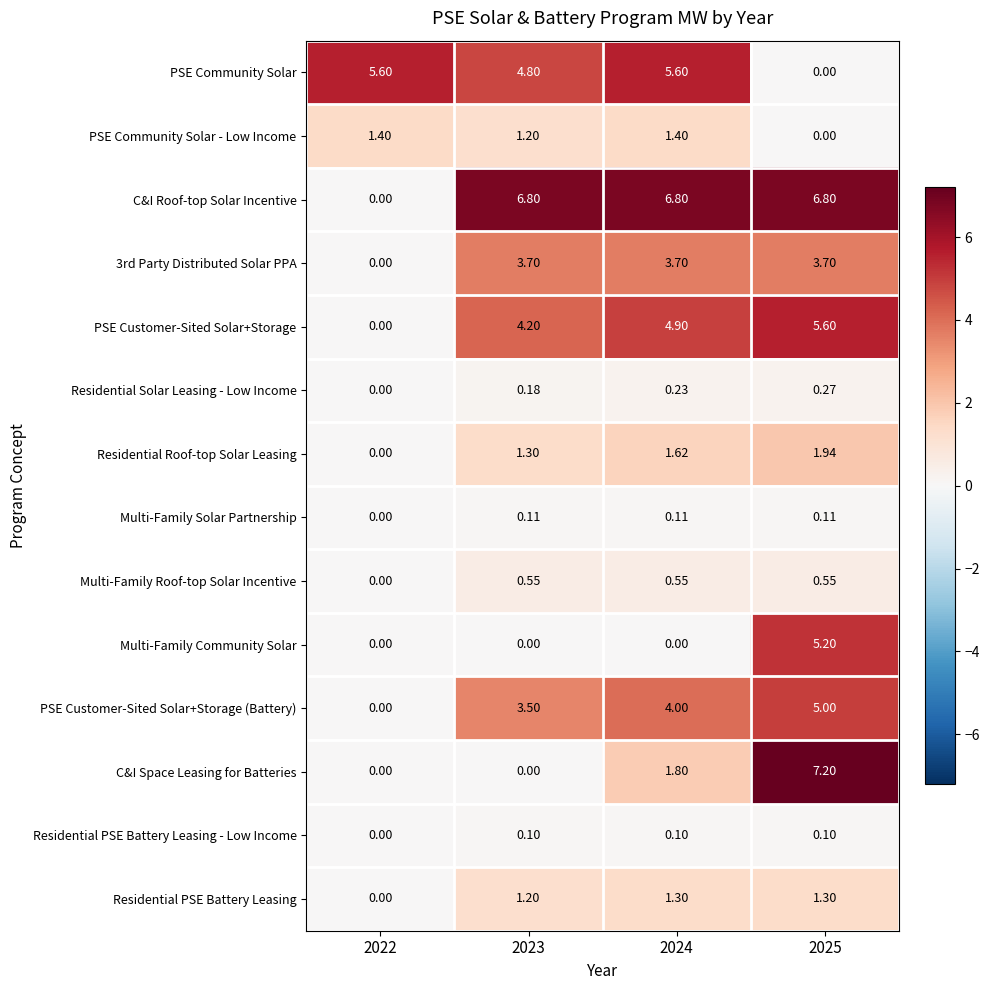

Which series has the largest range (max minus min)?

C&I Space Leasing for Batteries